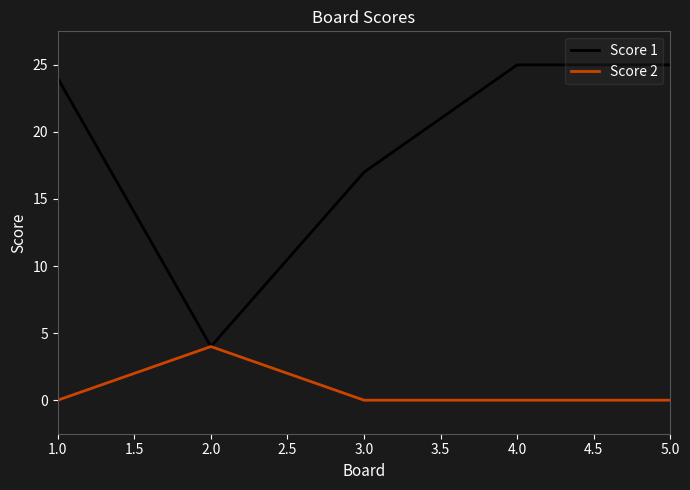

Where is Score 1 nearest to the value 14?

3.0